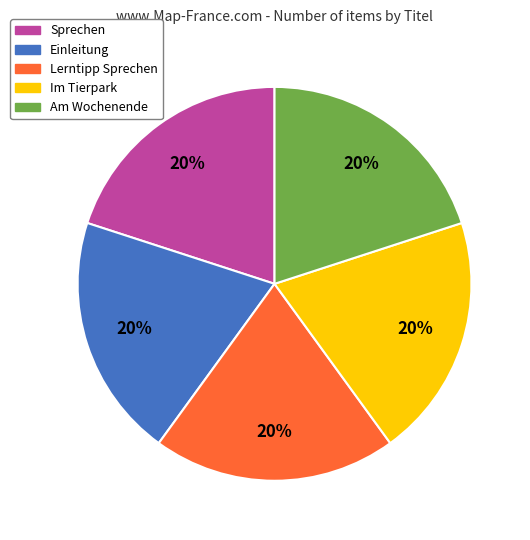

Approximately how many times larger is the value at Am Wochenende compared to Lerntipp Sprechen?

1.0